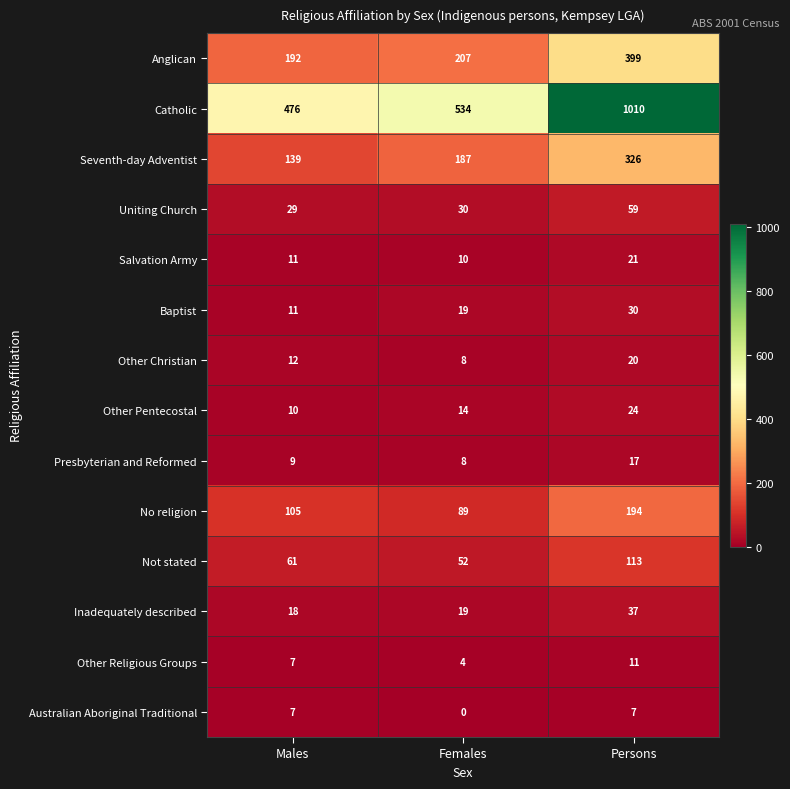

What is the total value across all series at Males?

1087